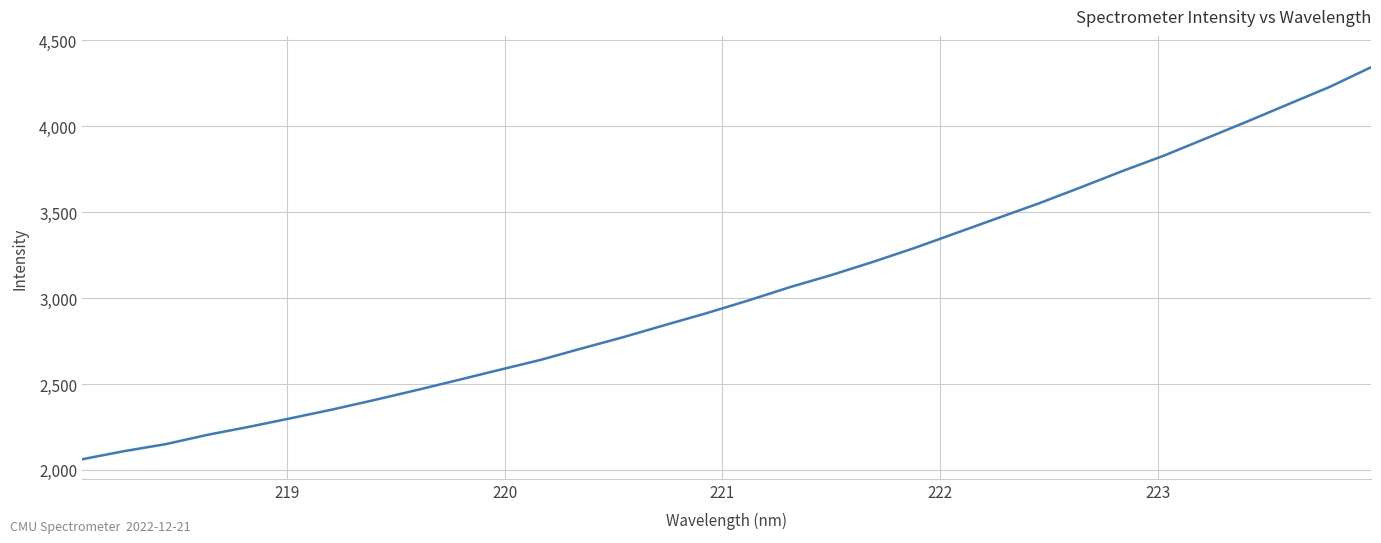

True or false: there are more than 1 points higher than both neighbors.

False